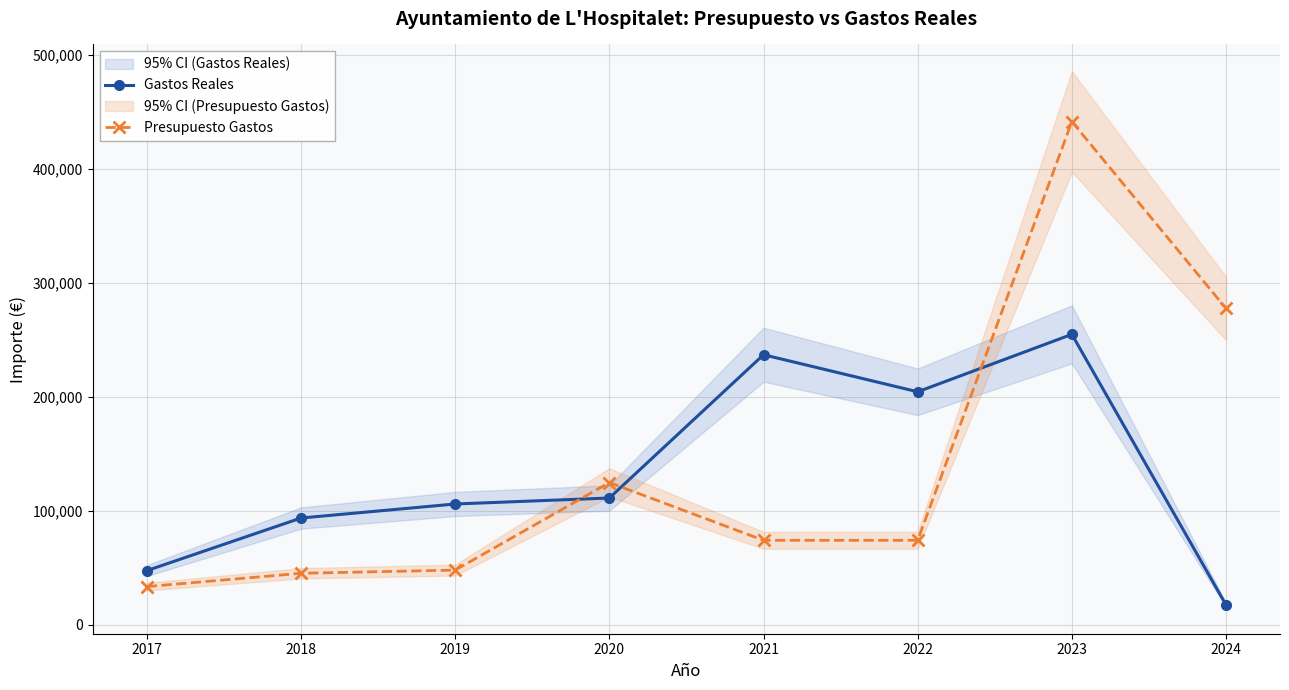

What is the maximum value for Presupuesto Gastos?

441759.8